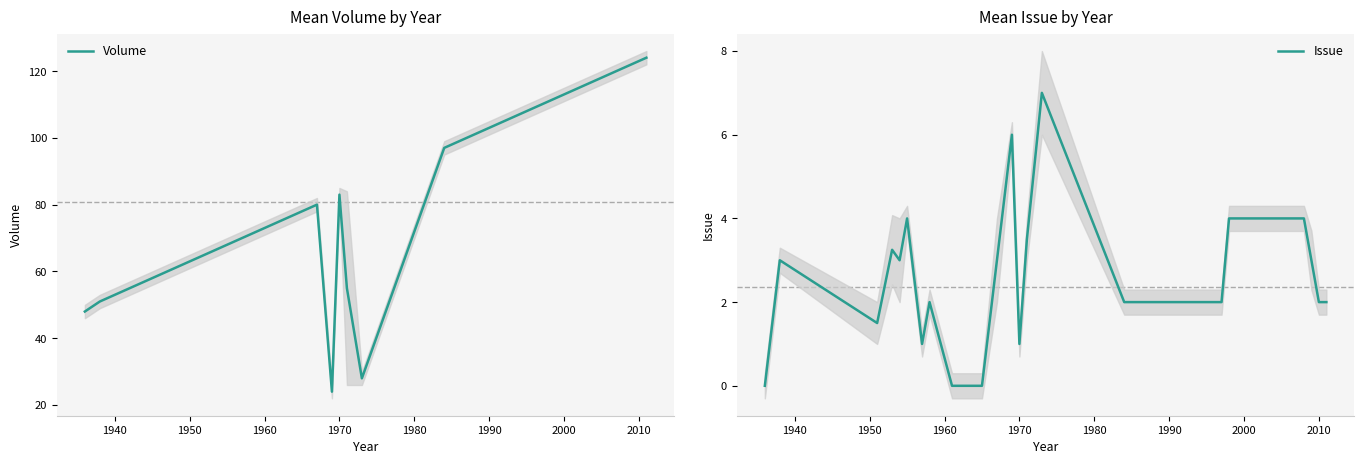

True or false: Issue and Volume intersect in this chart.

False